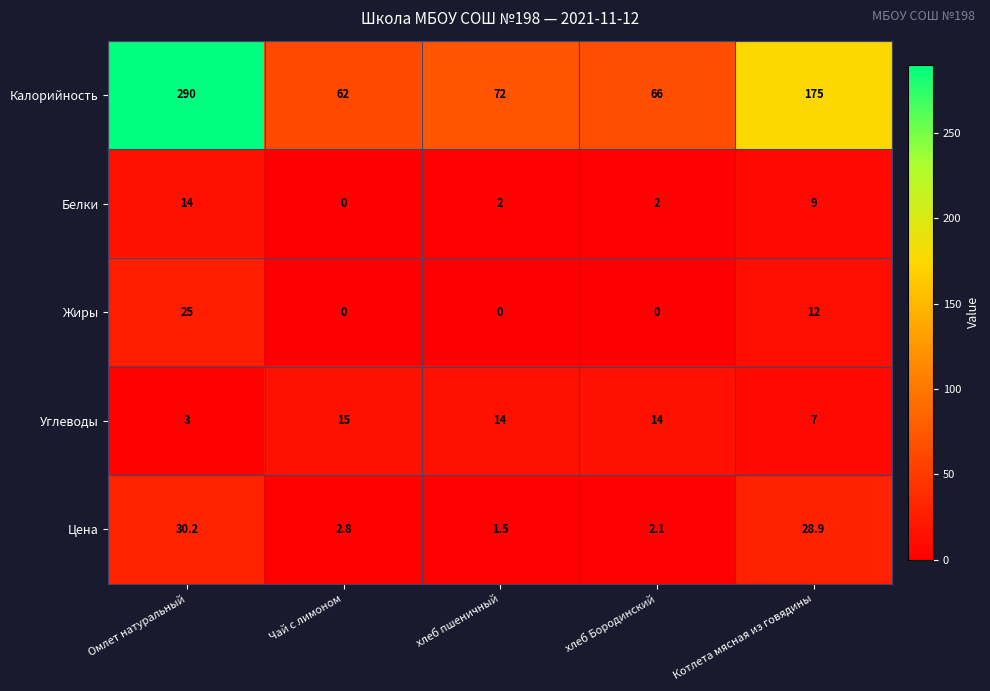

How many categories are shown in the chart?

5